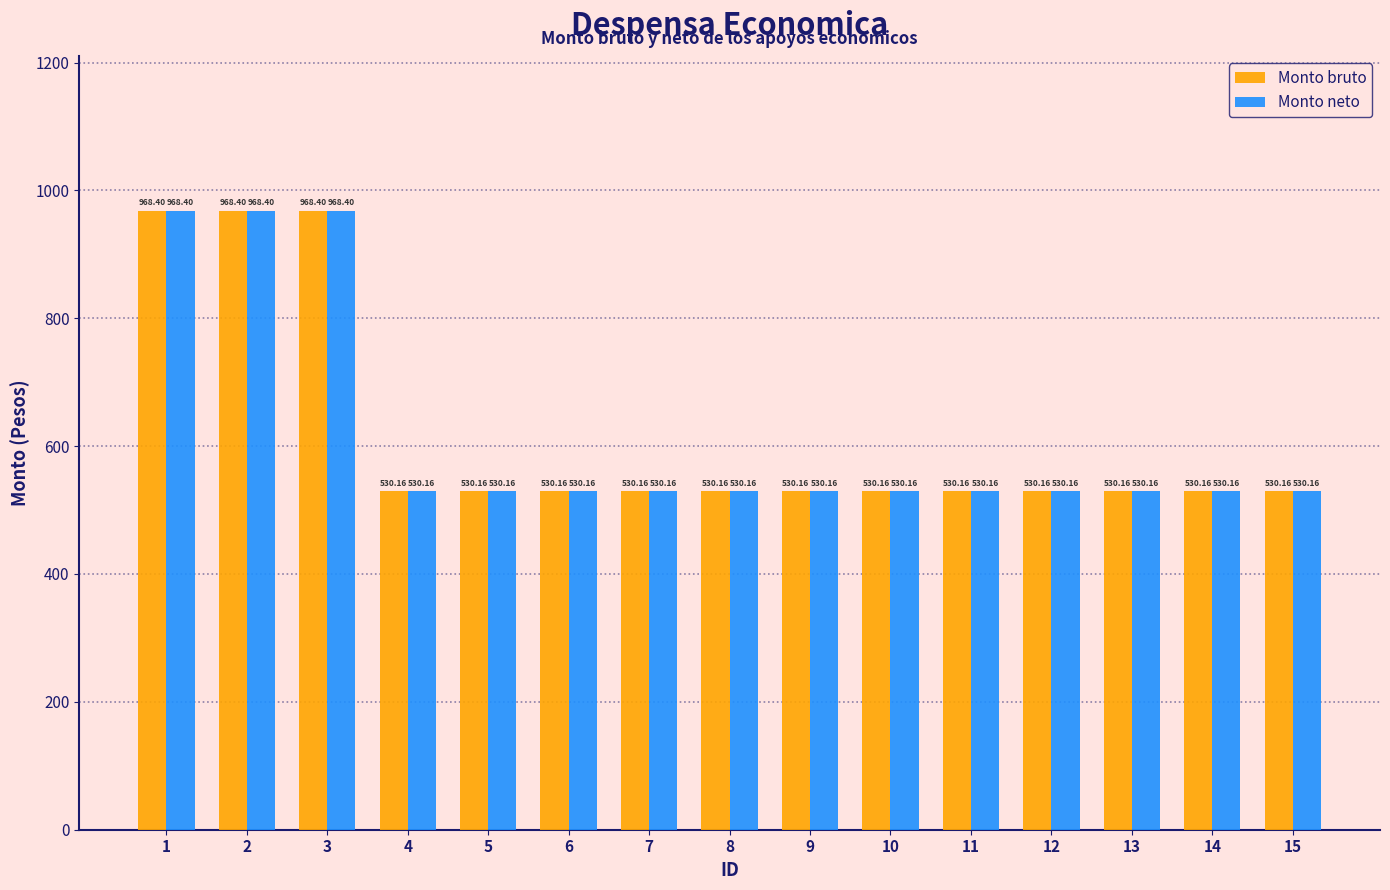

At how many categories does at least one series exceed 546?

3